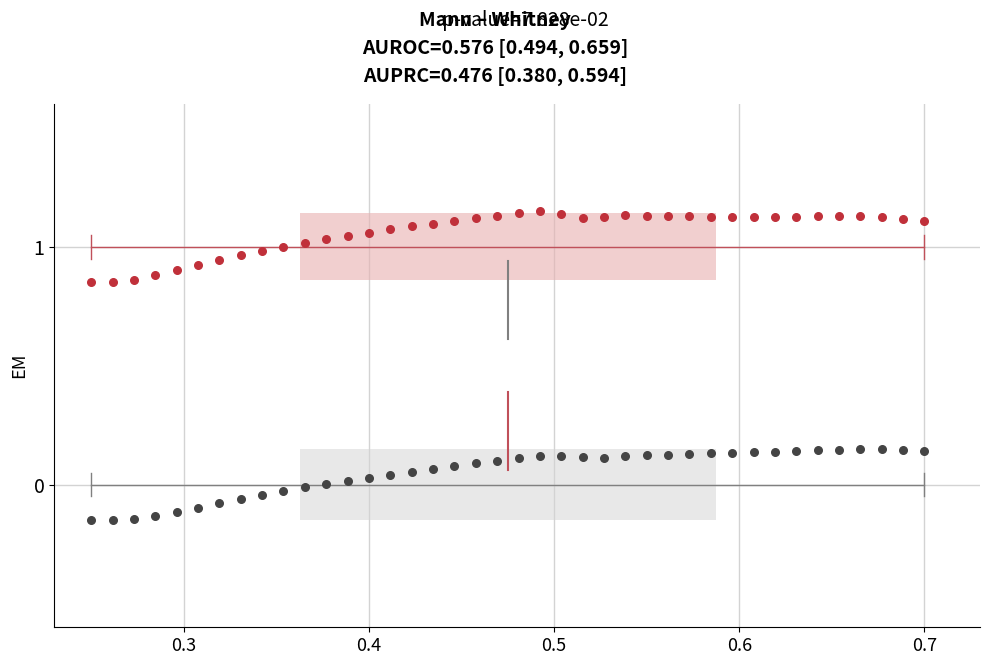

Across all data points, what is the range of X values (max minus min)?

0.4